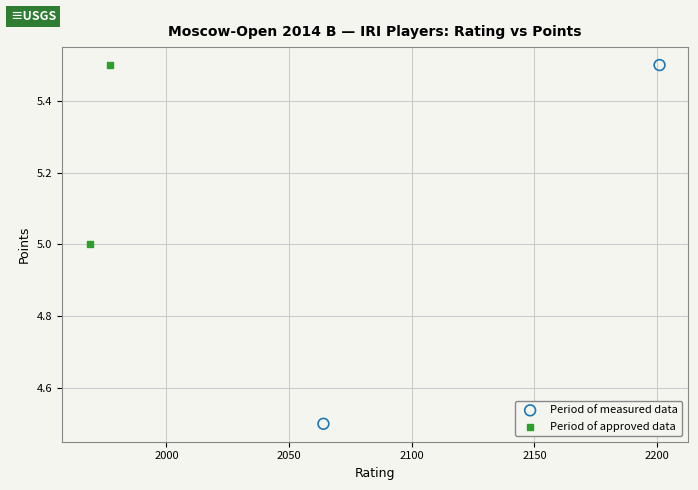

Which series has the largest Y range (max minus min)?

Period of measured data